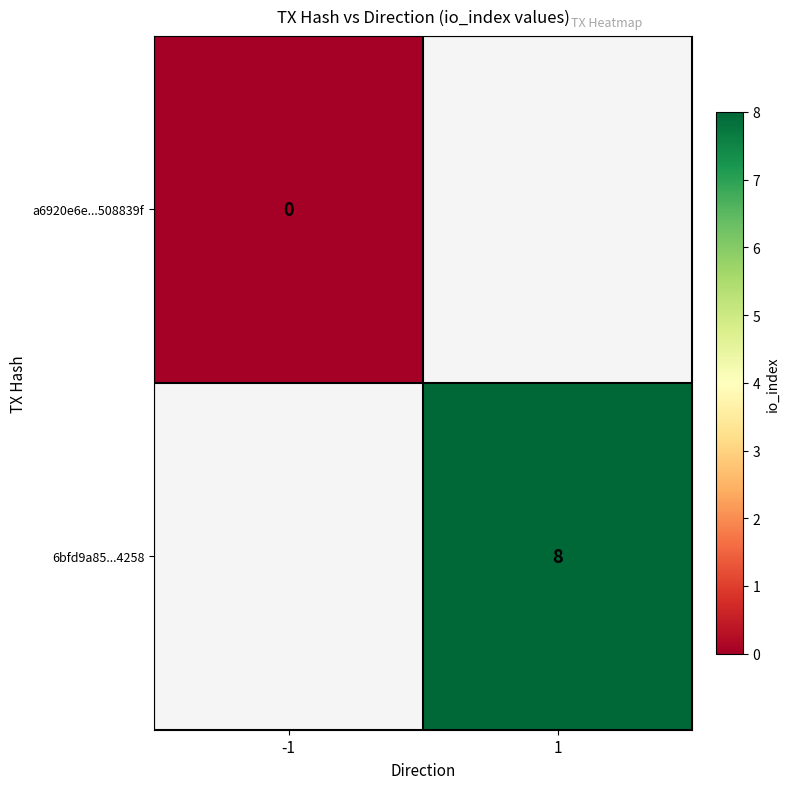

Is it true that 6bfd9a85...4258 equals 8 at 1?

True